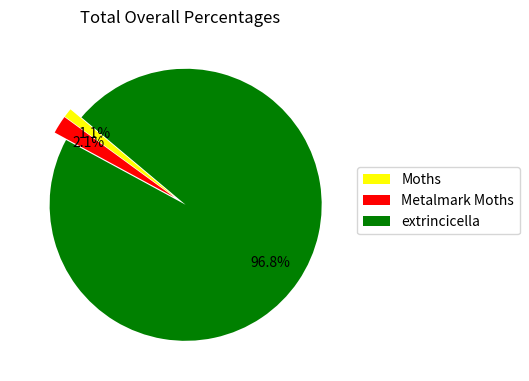

Which slice is the smallest?

Moths